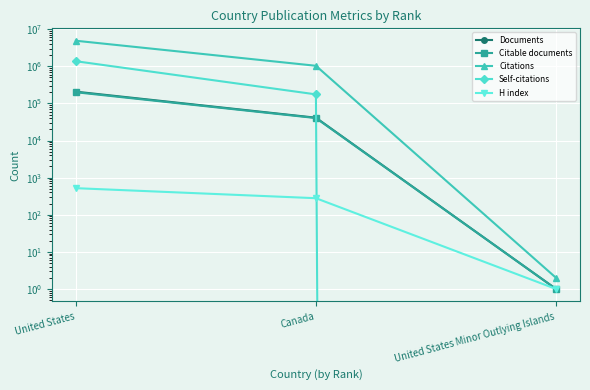

Is it true that H index equals 279 at Canada?

True